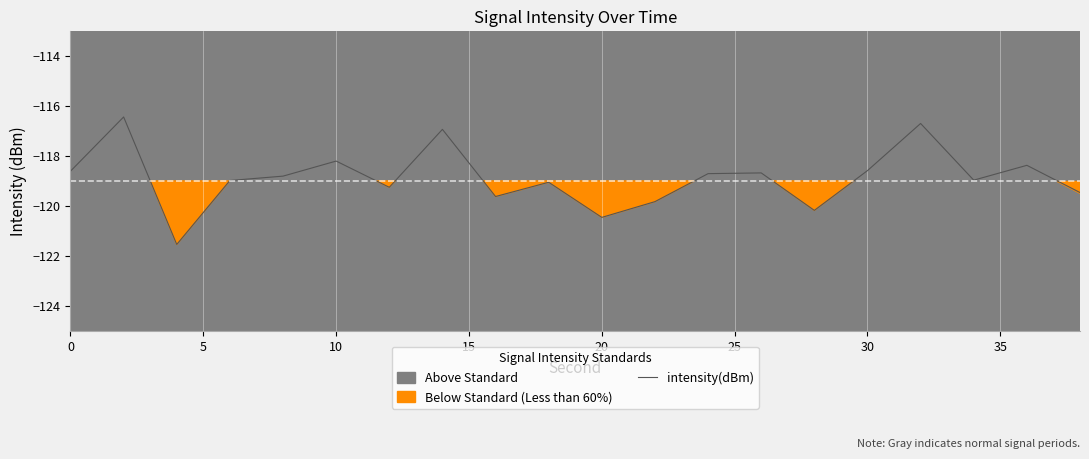

What is the difference between the second highest and second lowest values?

3.8